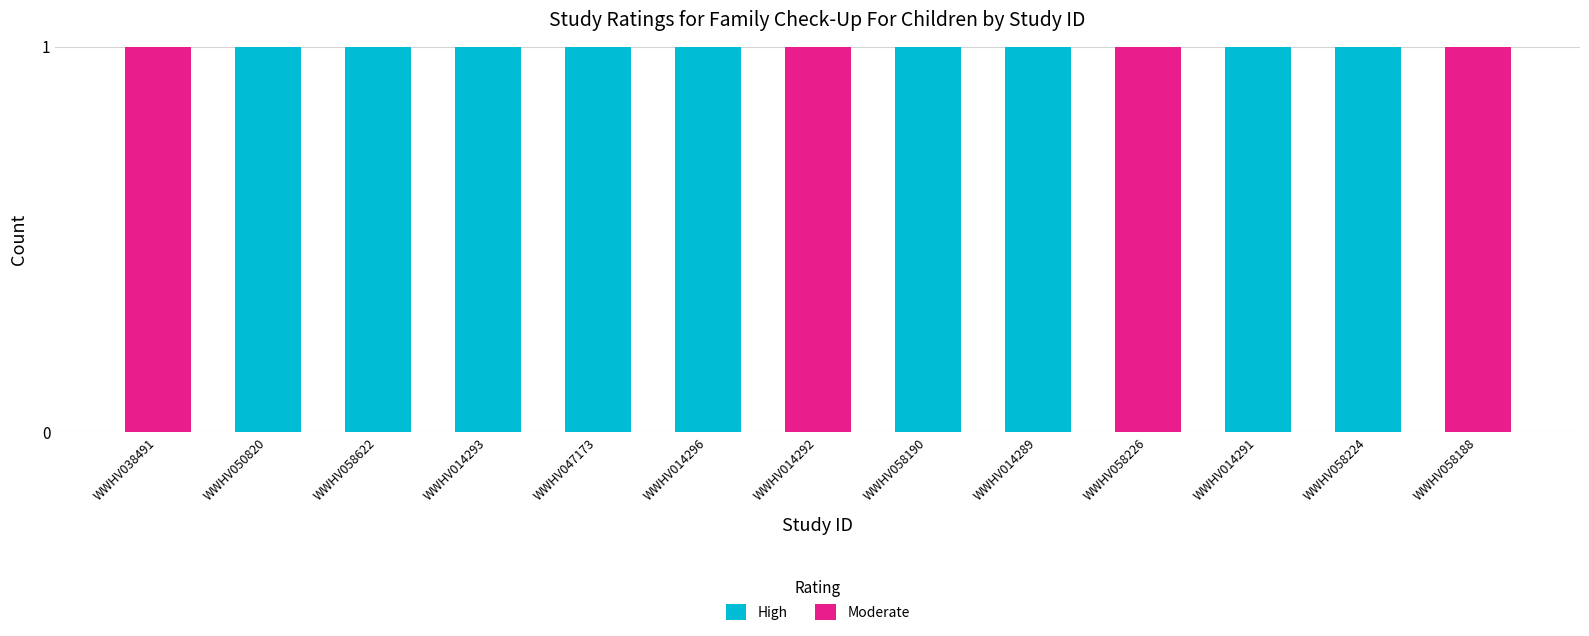

What is the sum of all High values?

9